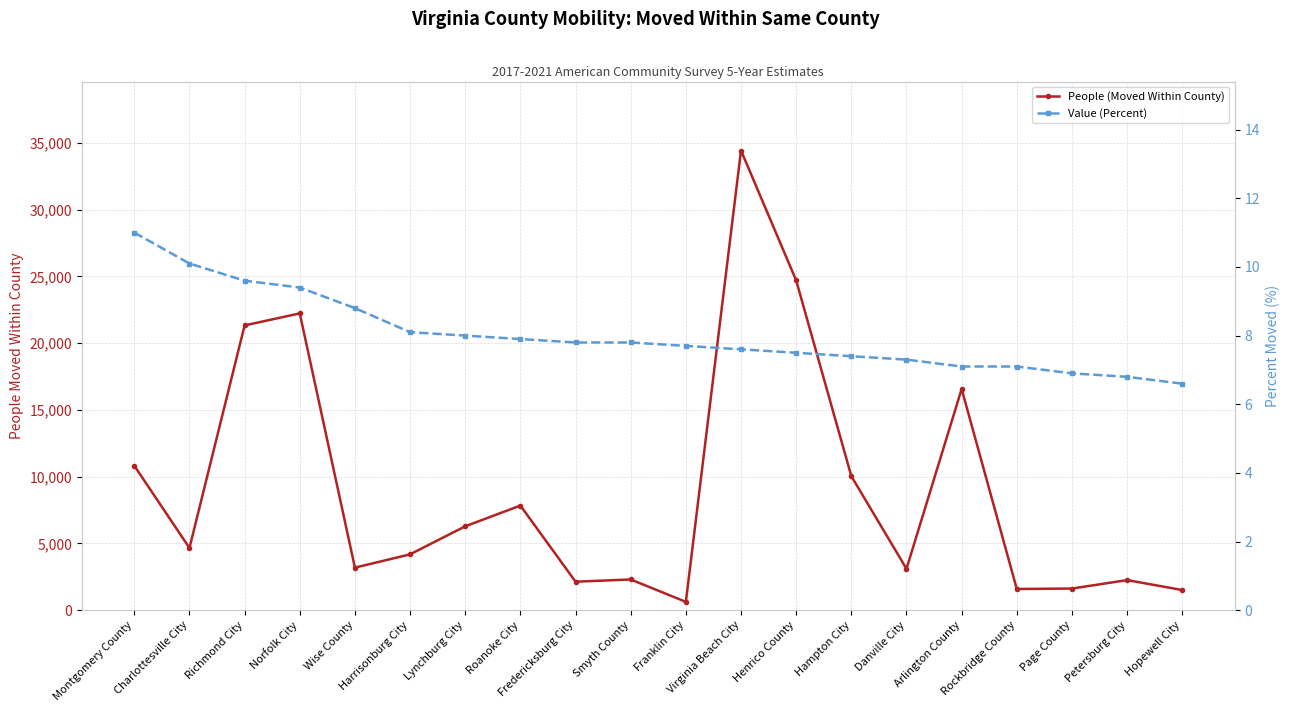

What is the total value across all series at Roanoke City?

7845.9